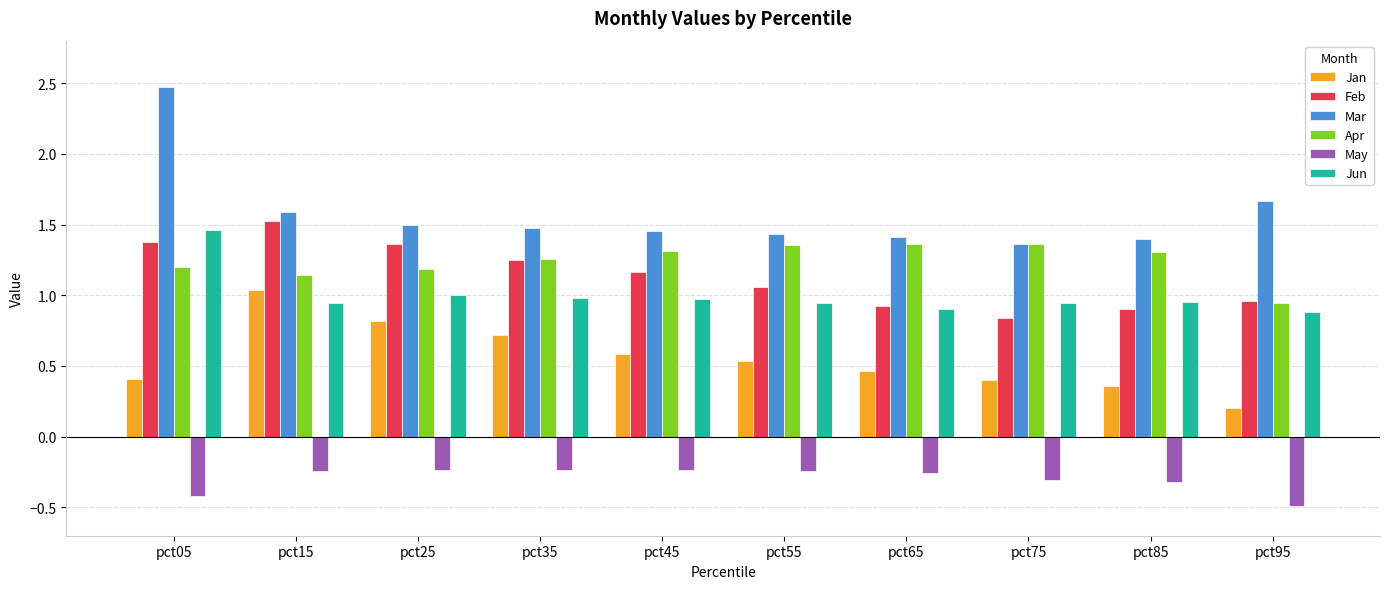

Which category has the lowest value in the Apr series?

pct95